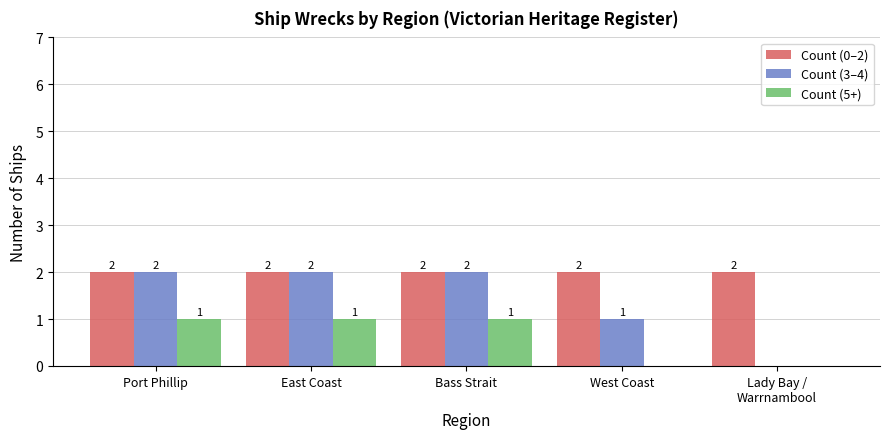

What is the sum of the Count (3–4) values at West Coast and Port Phillip?

3